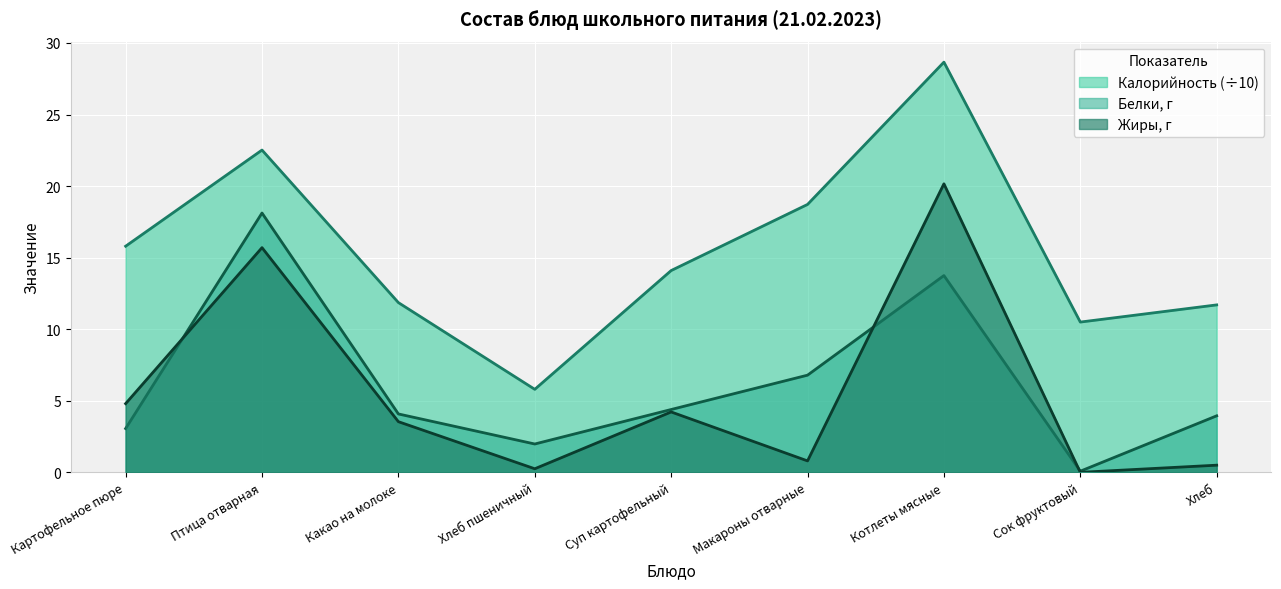

What is the difference between the second highest and second lowest values in the Жиры series?

15.4